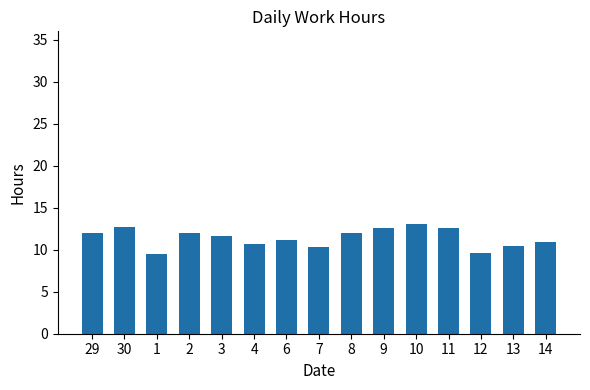

What is the maximum value shown in the chart?

13.1